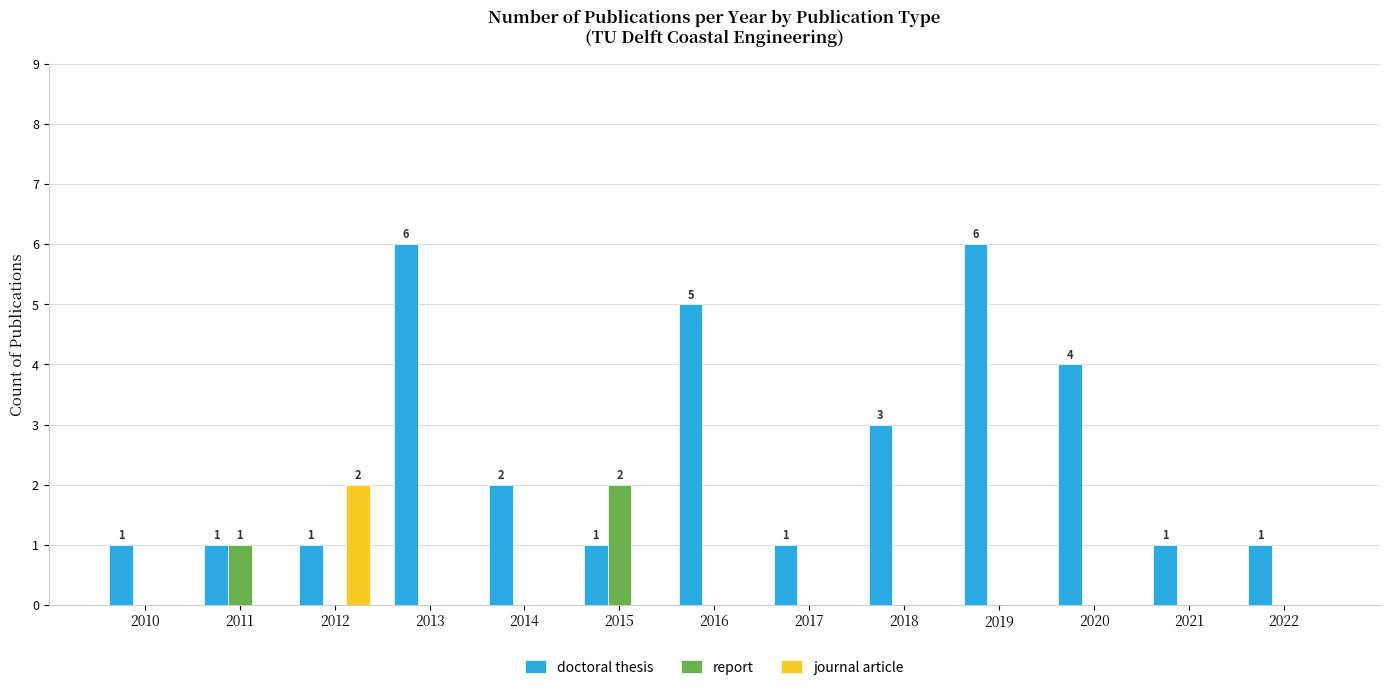

Are the bars horizontal?

No